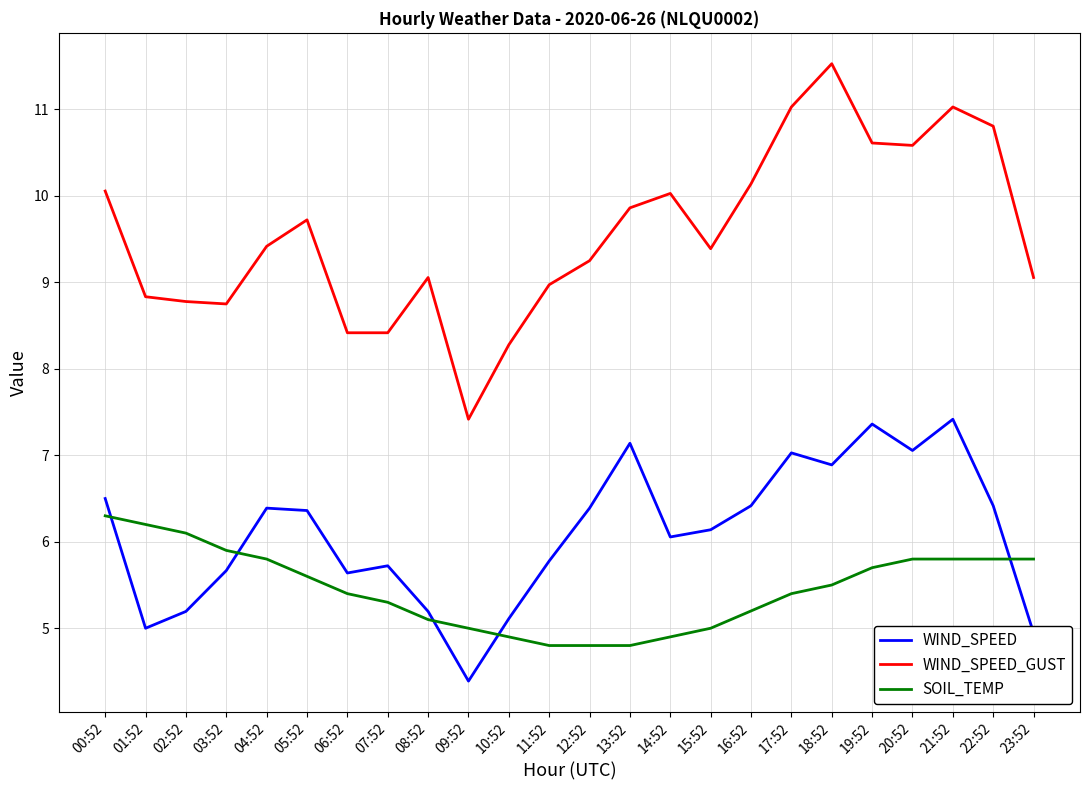

What are all the series names shown in the legend?

WIND_SPEED, WIND_SPEED_GUST, SOIL_TEMP